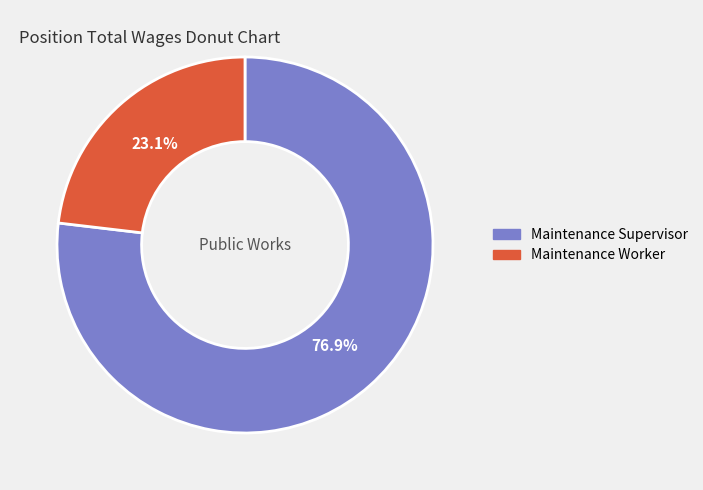

Which category has the smallest portion of the pie?

Maintenance Worker